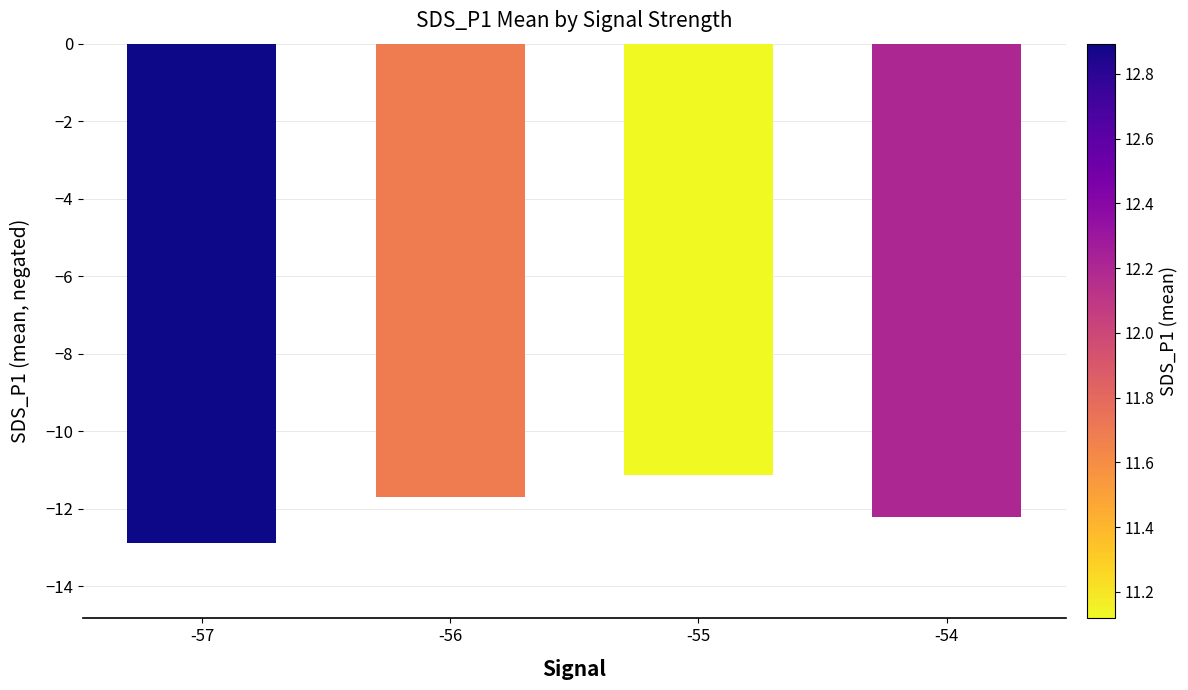

Which category has the lowest value across all series?

-57